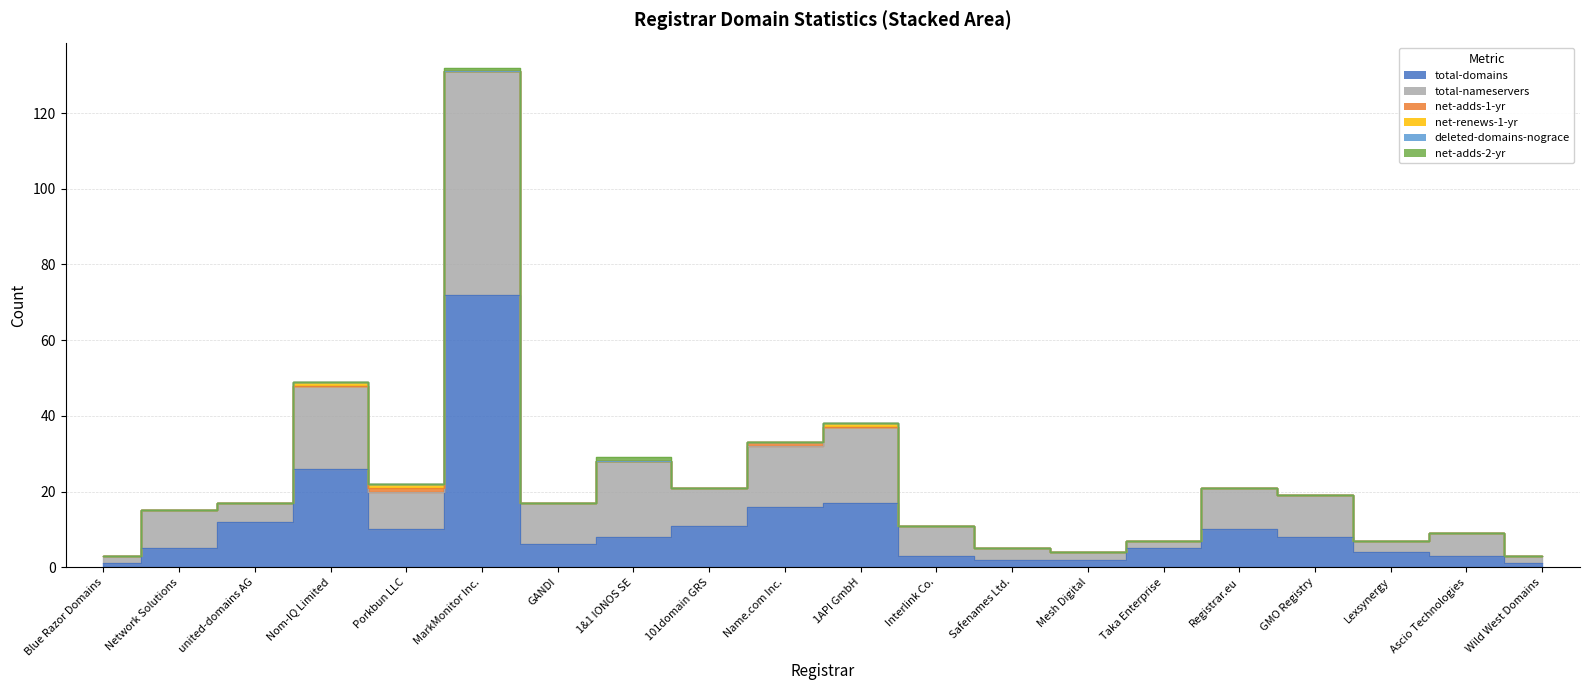

How many data points in net-renews-1-yr are above 0?

3